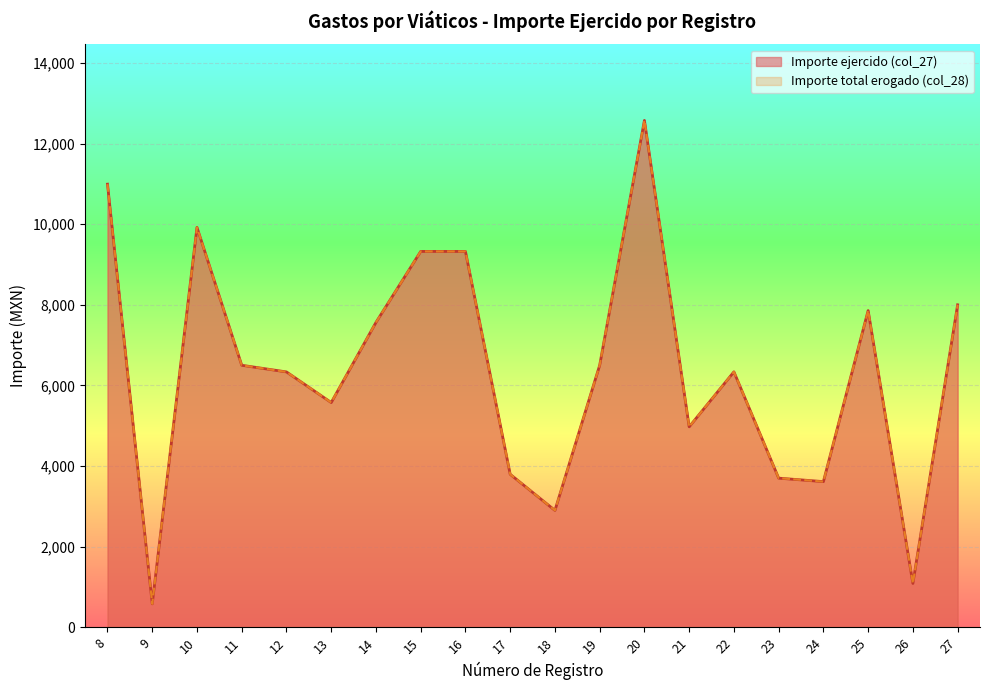

True or false: Importe total erogado (col_28) and Importe ejercido (col_27) cross at least once.

False